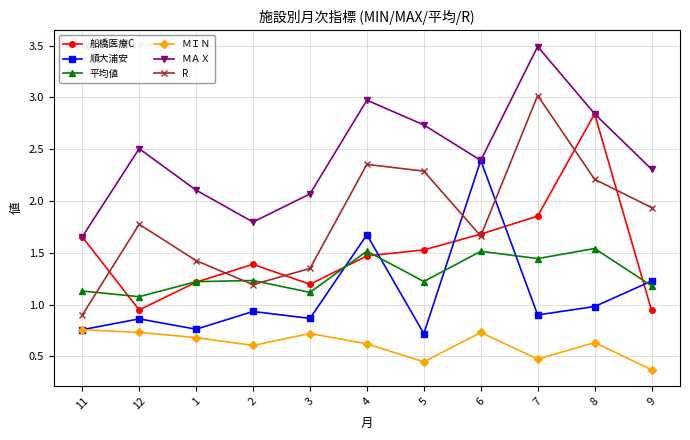

What is the spread (max minus min) of values at 8?

2.2